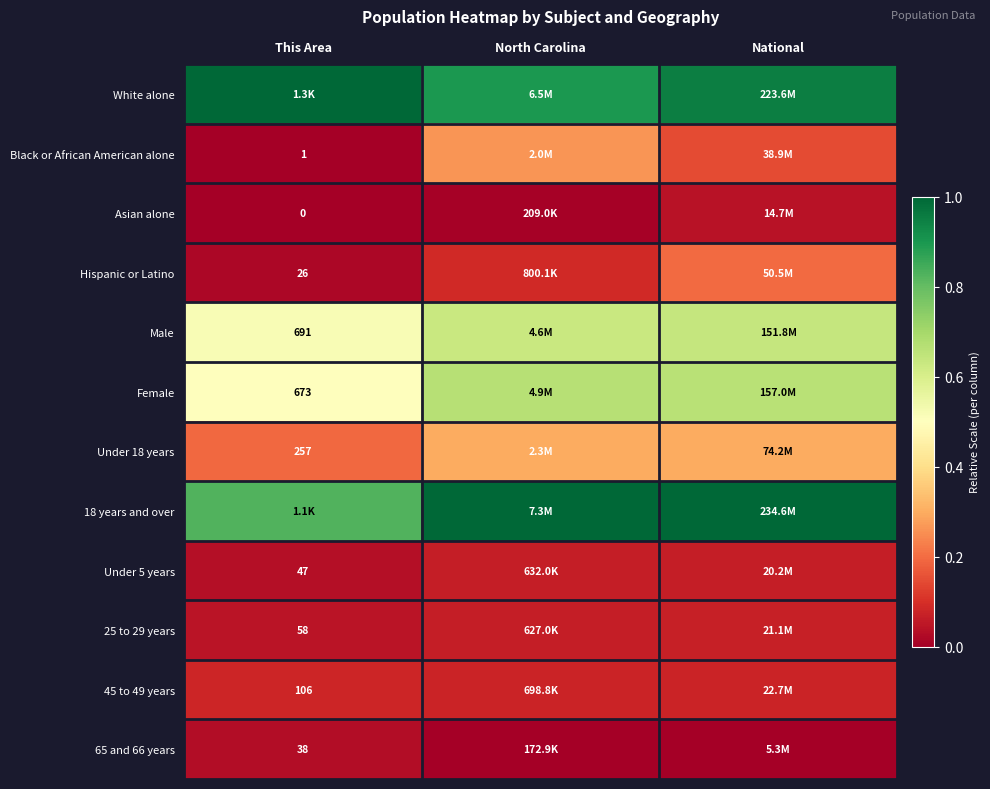

List the series in order of their peak value, lowest first.

65 and 66 years, Asian alone, Under 5 years, 25 to 29 years, 45 to 49 years, Hispanic or Latino, Black or African American alone, Under 18 years, Male, Female, White alone, 18 years and over